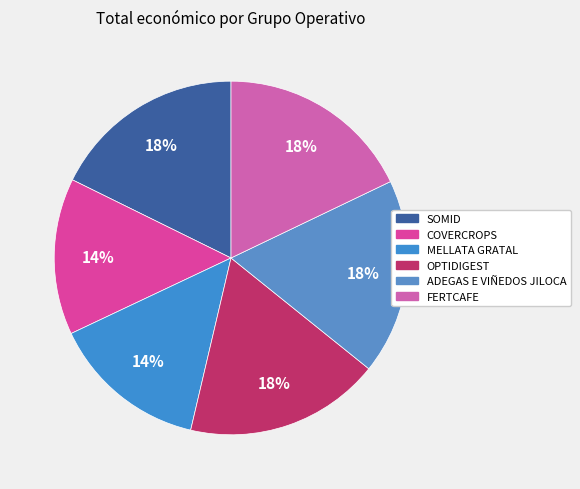

To the nearest percent, what portion does FERTCAFE represent?

18%